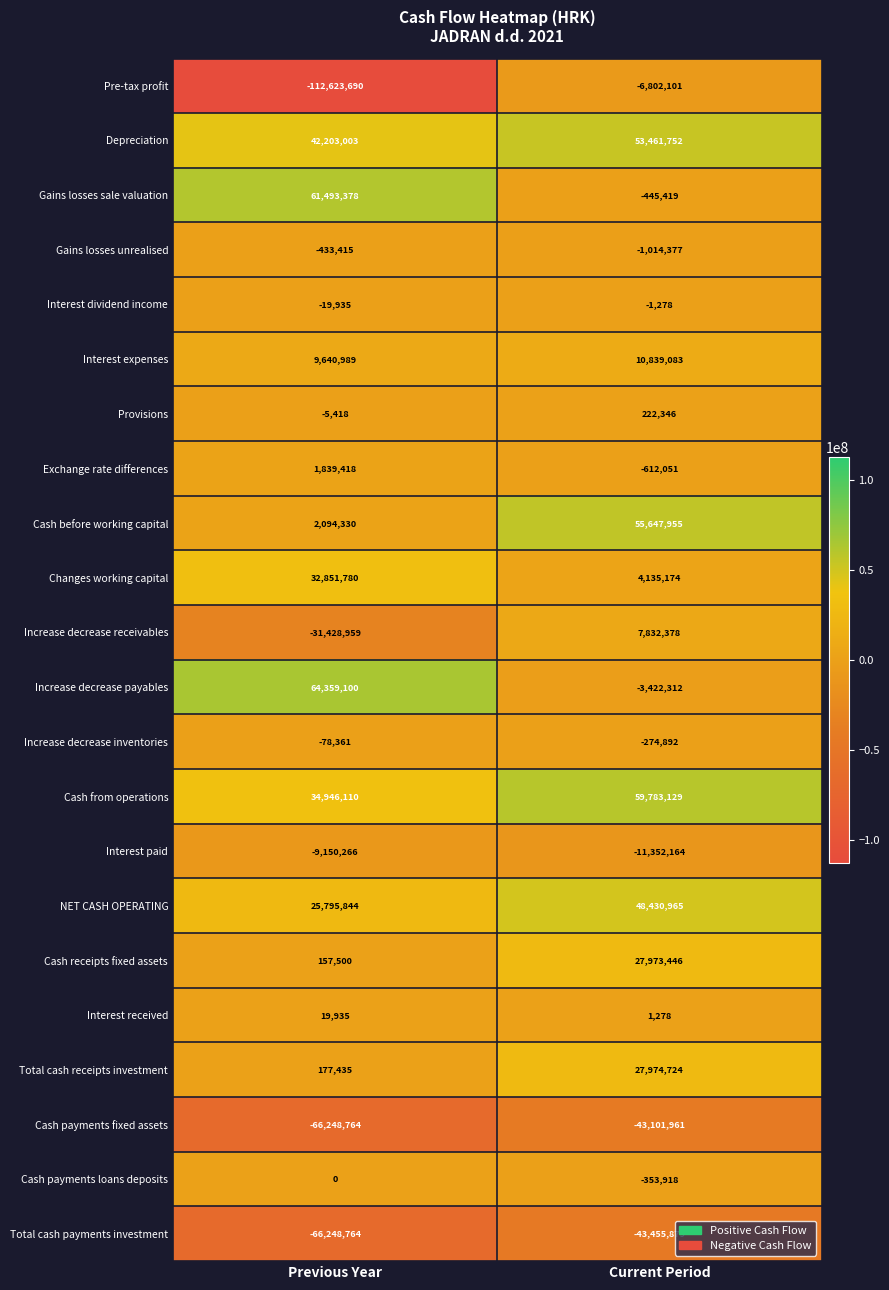

At which category is the sum across all series the highest?

Current Period